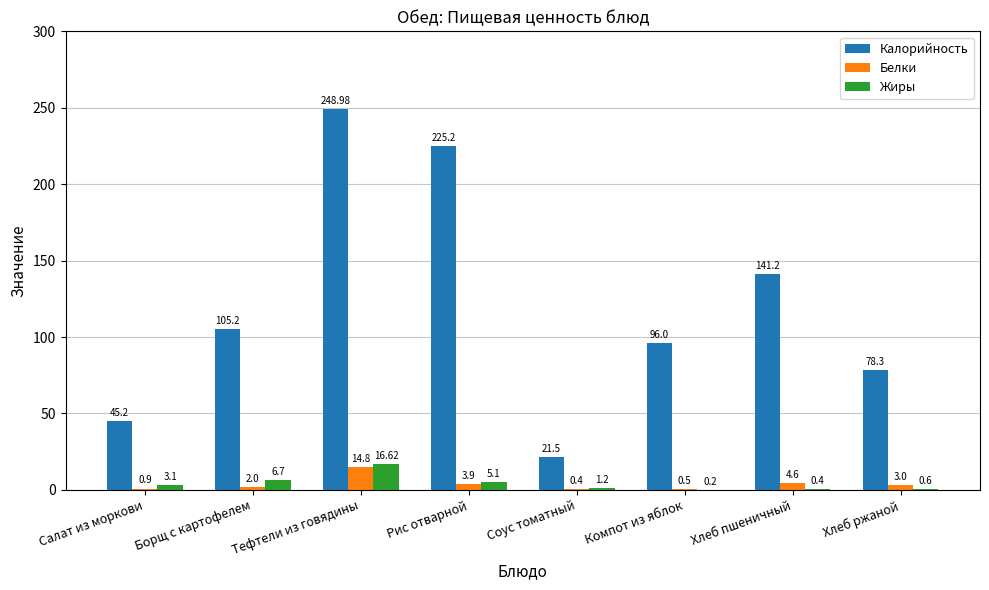

What is the sum of the Жиры values at Тефтели из говядины and Компот из яблок?

16.8